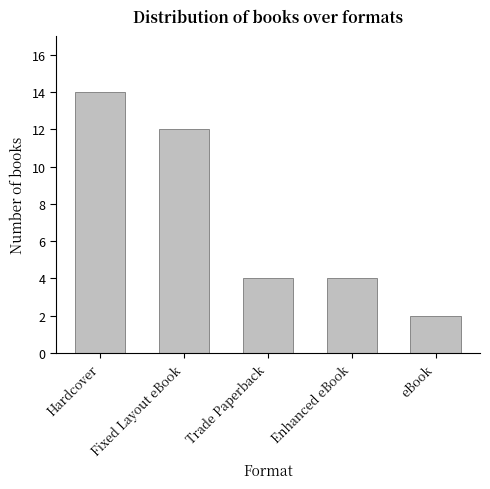

Count the number of data series in this chart.

1